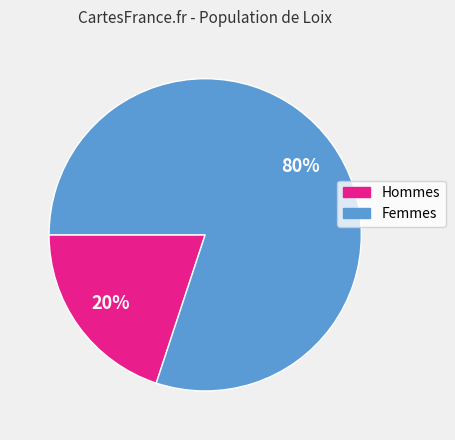

To the nearest percent, what is the difference between the largest and smallest slice percentages?

60%